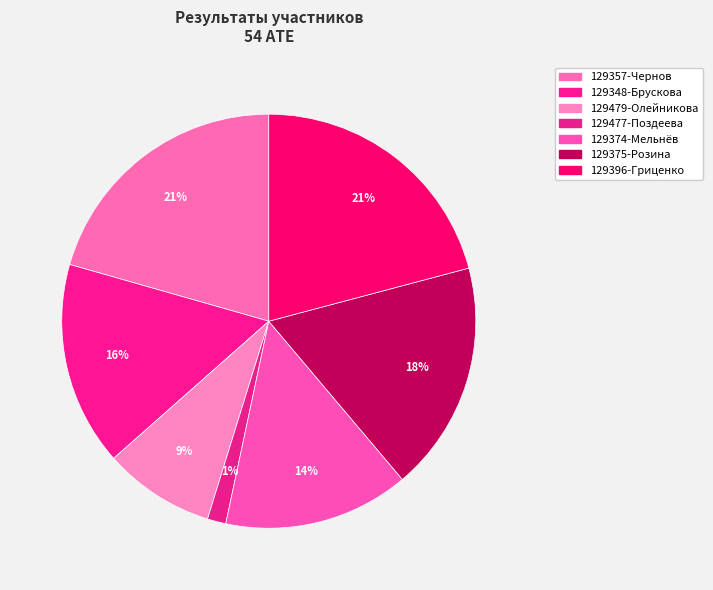

Which category has the smallest portion of the pie?

129477
Поздеева